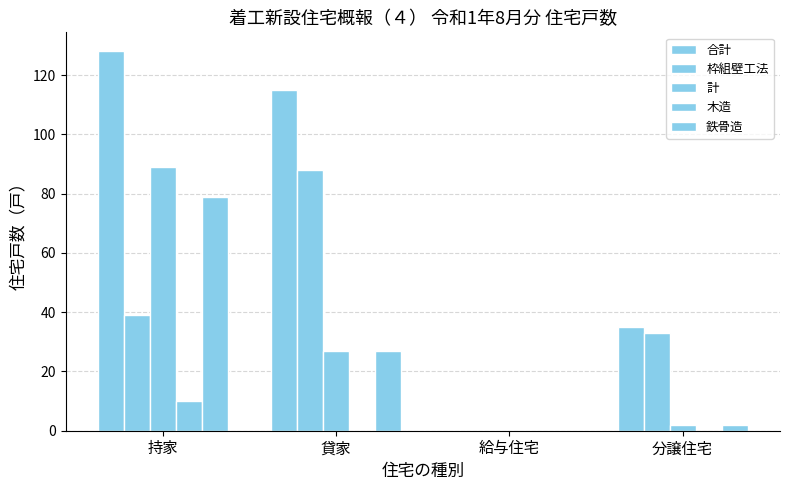

What is the difference between the maximum and minimum values in the 合計 series?

128